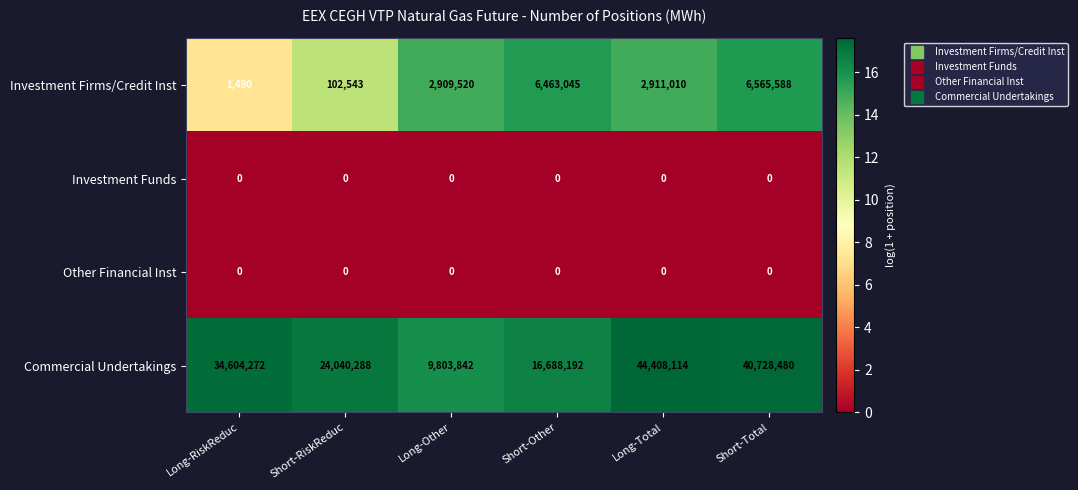

Which series has the largest range (max minus min)?

Commercial Undertakings